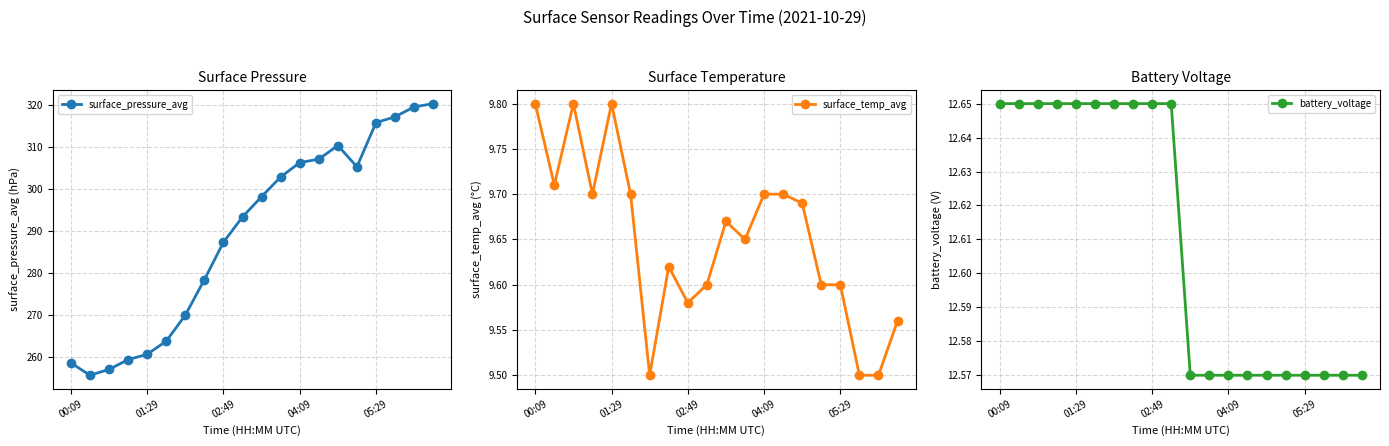

List the series in order of their peak value, lowest first.

surface_temp_avg, battery_voltage, surface_pressure_avg